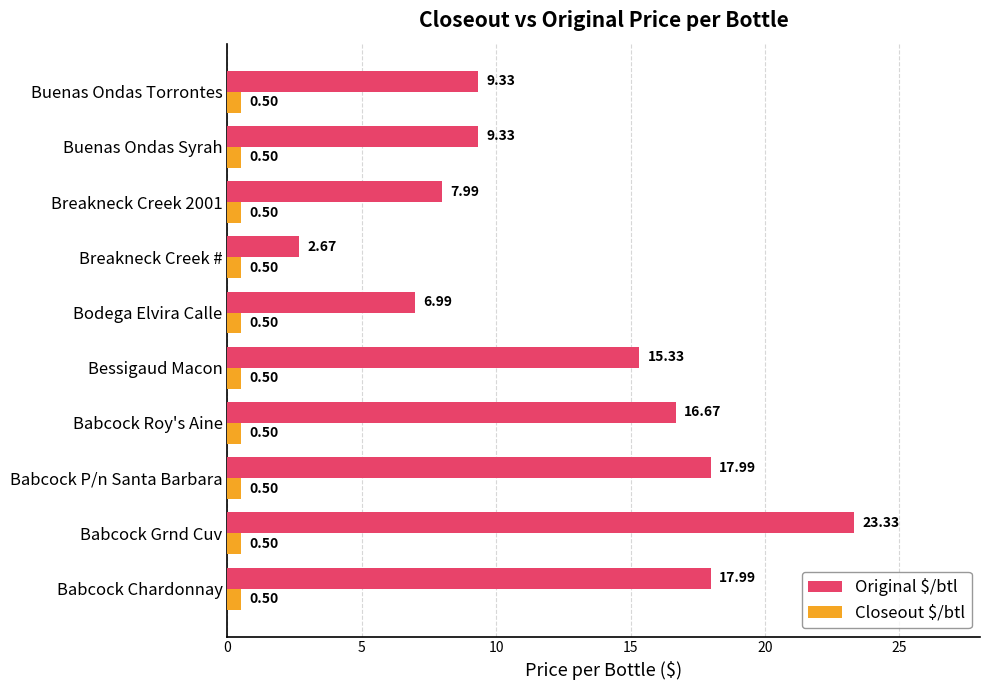

What is the difference between the second highest and second lowest values in the Original $/btl series?

11.0